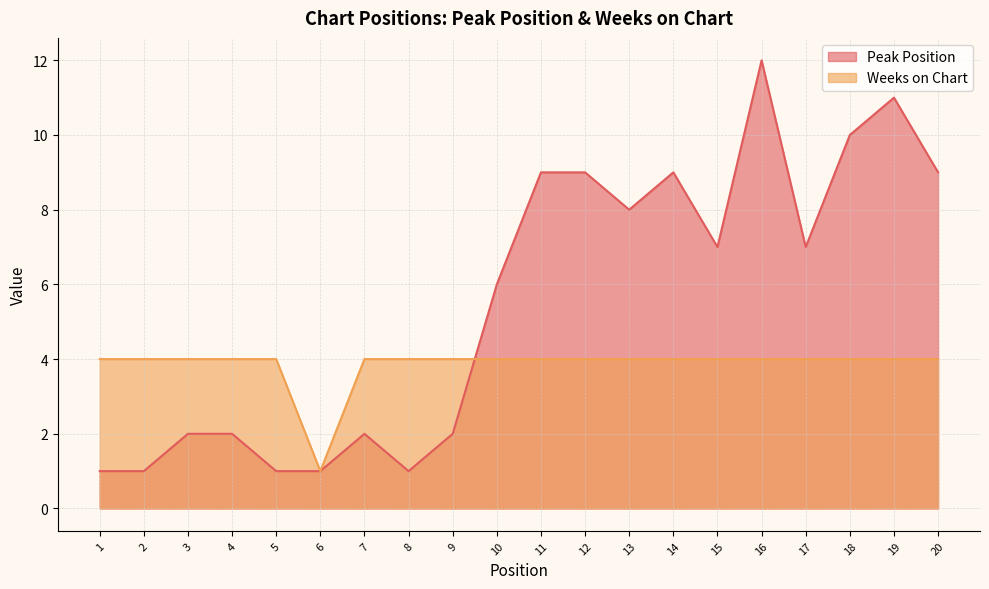

What is the average value of the Peak Position series?

6